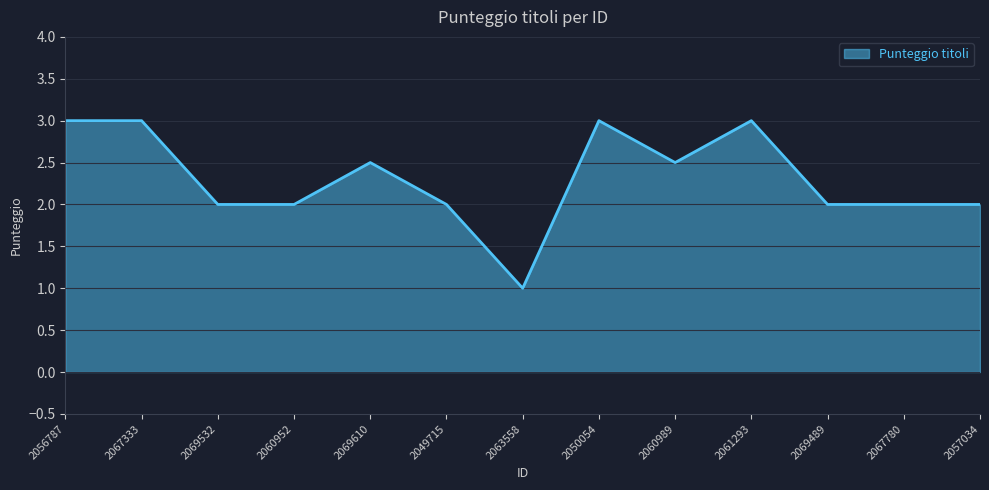

Approximately how many times larger is the value at 2060989 compared to 2067333?

0.8